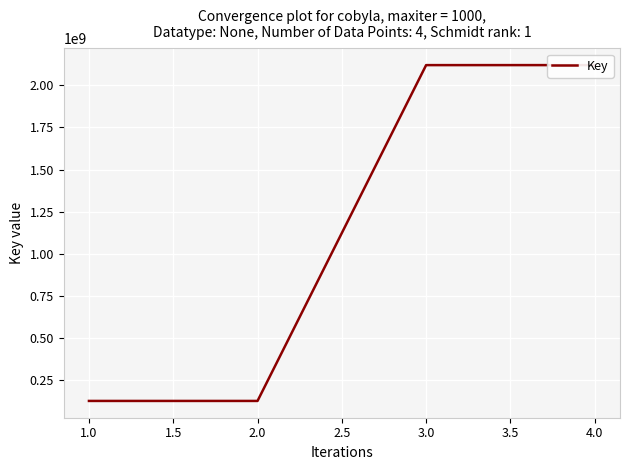

What is the smallest value displayed?

127596161